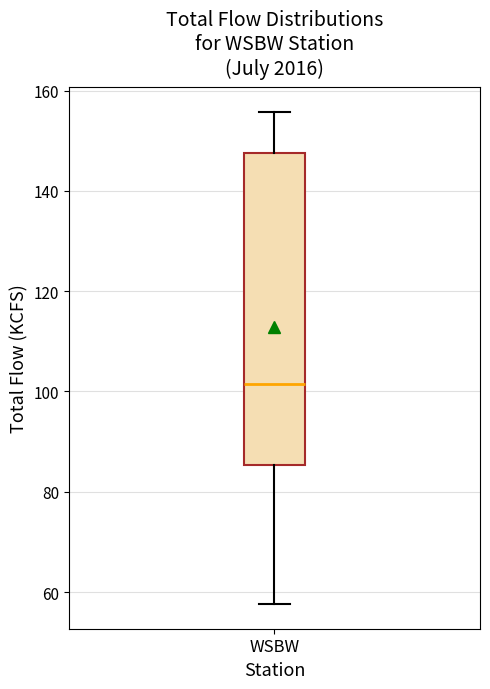

Read this box plot against the y-axis: the position of the median line, the range covered by the box, and the ends of both whiskers. The values are not printed on the chart, so give them approximately, as read against the axis.

median 102, box 86 to 148, whiskers 58 to 156